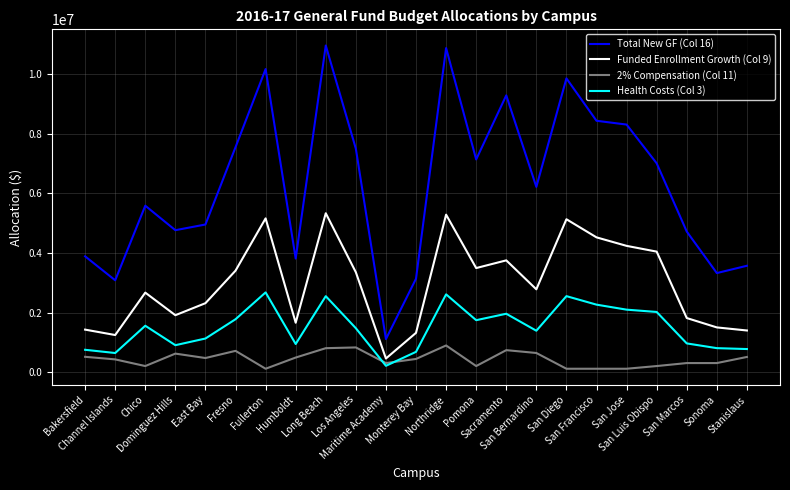

List the series in order of their overall mean, highest first.

Total New GF (Col 16), Funded Enrollment Growth (Col 9), Health Costs (Col 3), 2% Compensation (Col 11)